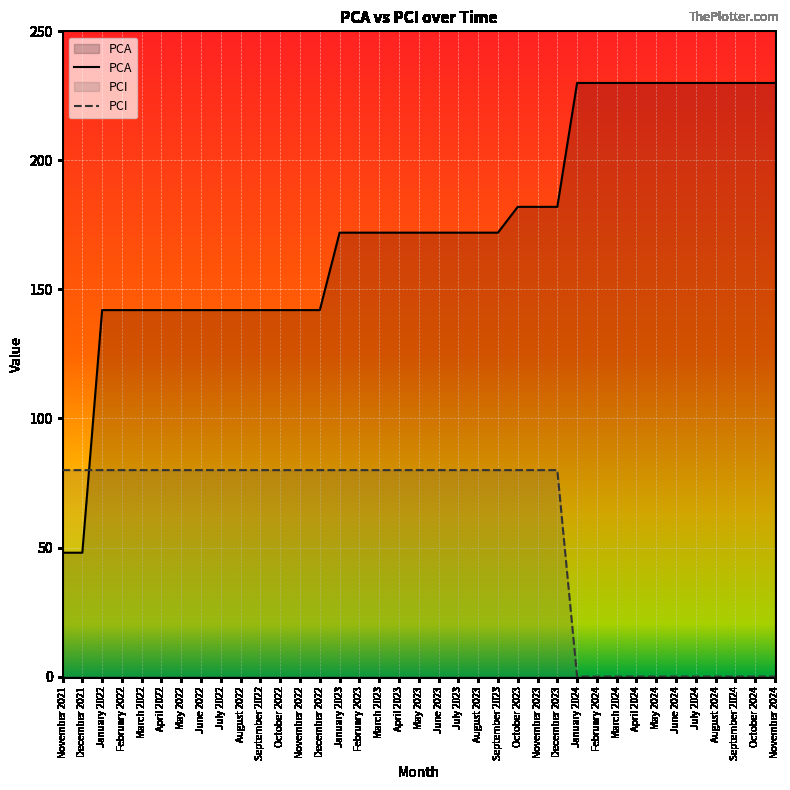

Reading right to left, extract all data points from this chart.

PCA: 230	230	230	230	230	230	230	230	230	230	230	182	182	182	172	172	172	172	172	172	172	172	172	142	142	142	142	142	142	142	142	142	142	142	142	48	48
PCI: 0	0	0	0	0	0	0	0	0	0	0	80	80	80	80	80	80	80	80	80	80	80	80	80	80	80	80	80	80	80	80	80	80	80	80	80	80